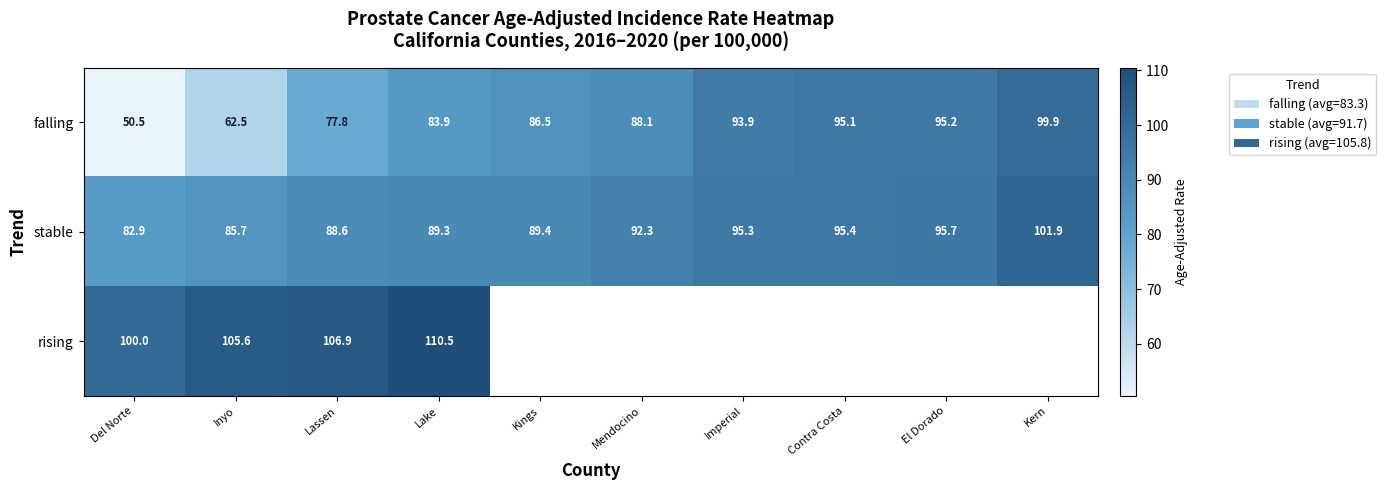

How many categories are shown in the chart?

10